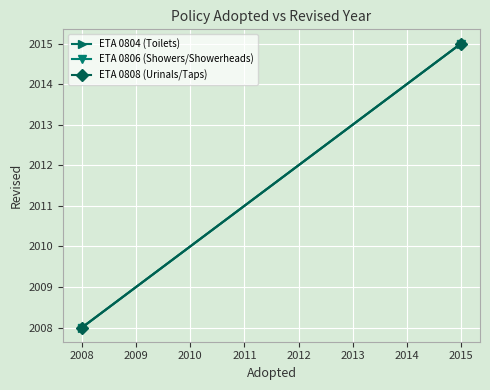

What is the difference between the maximum and minimum values in the ETA 0804 (Toilets) series?

7